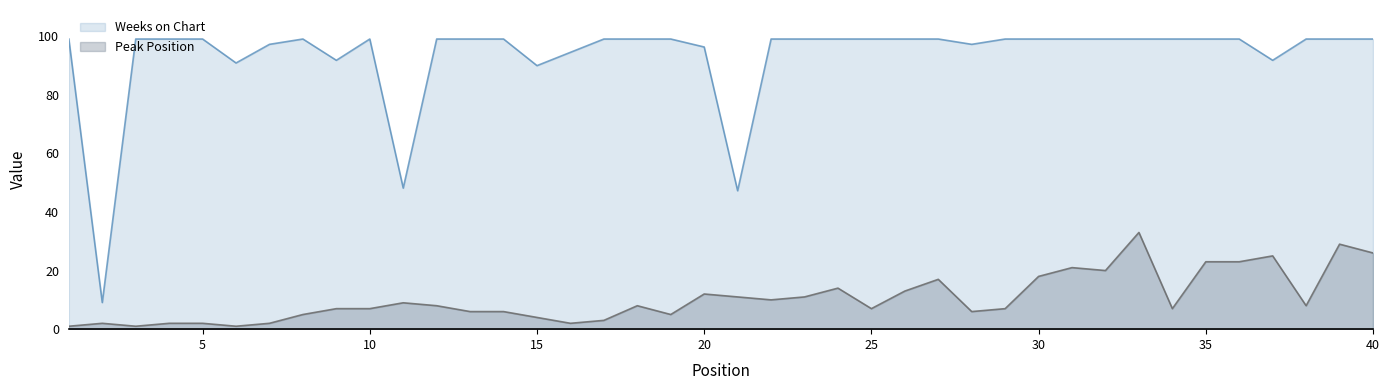

How many data points in Weeks on Chart are less than 99?

11